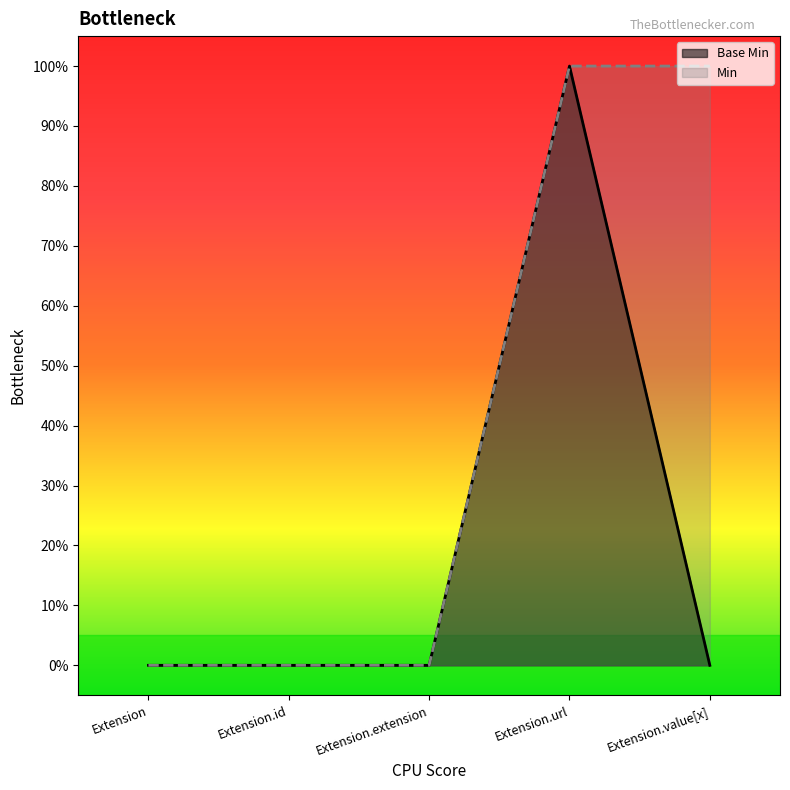

What position from the left is Extension.id?

2